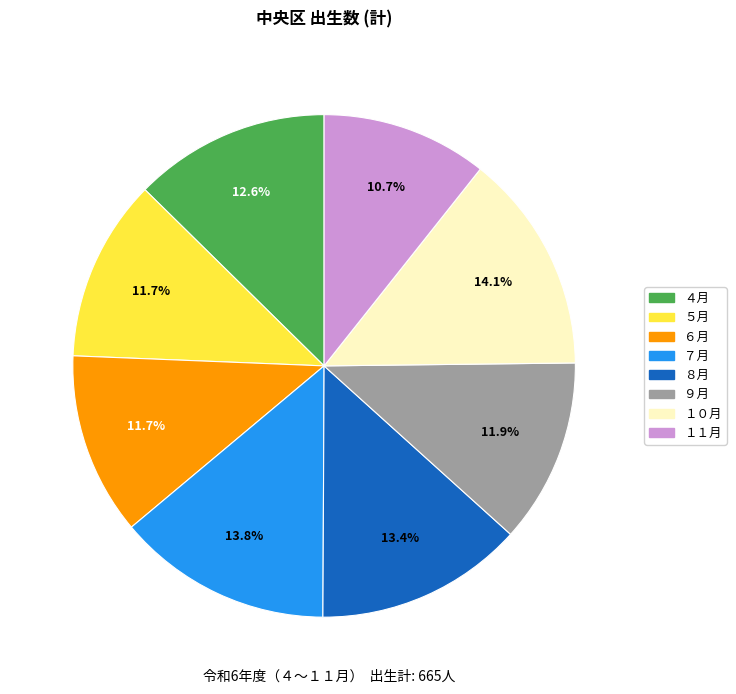

How many segments does this pie chart have?

8